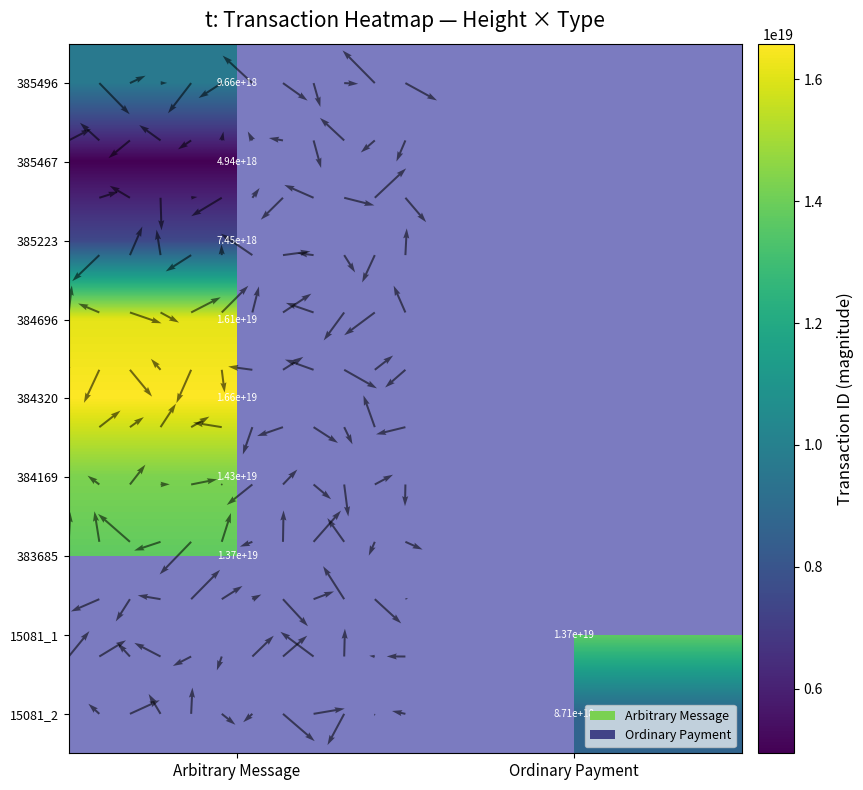

True or false: 383685 has a value of 13740164557814009856.0 at Arbitrary Message.

True